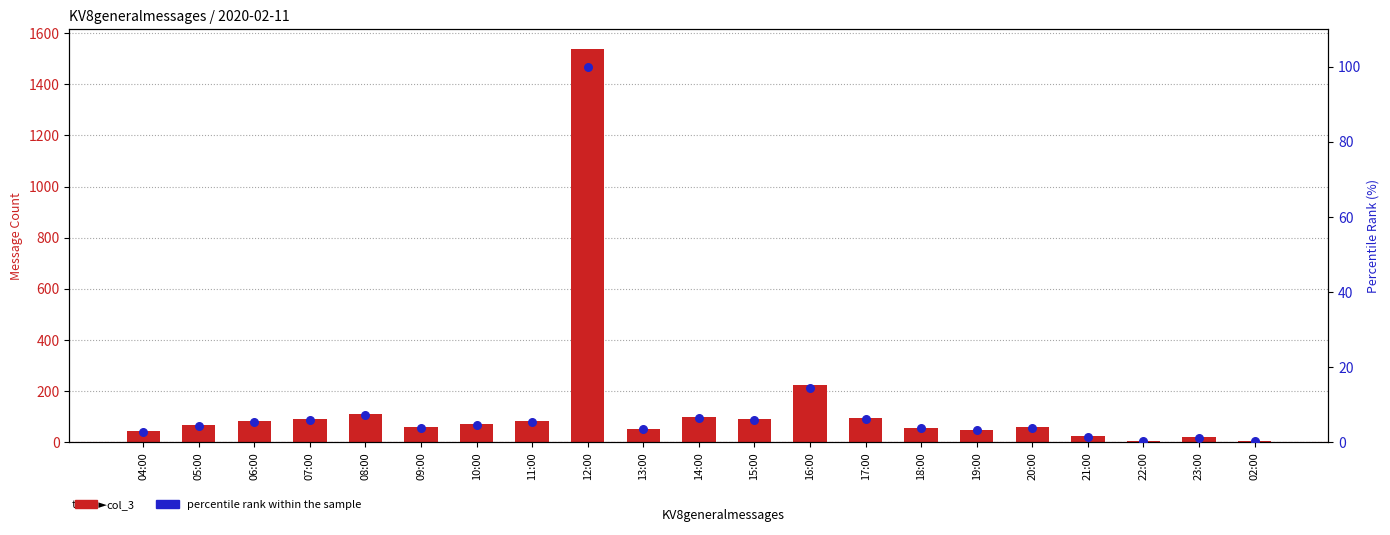

Which series reaches the minimum Y coordinate?

percentile rank within the sample